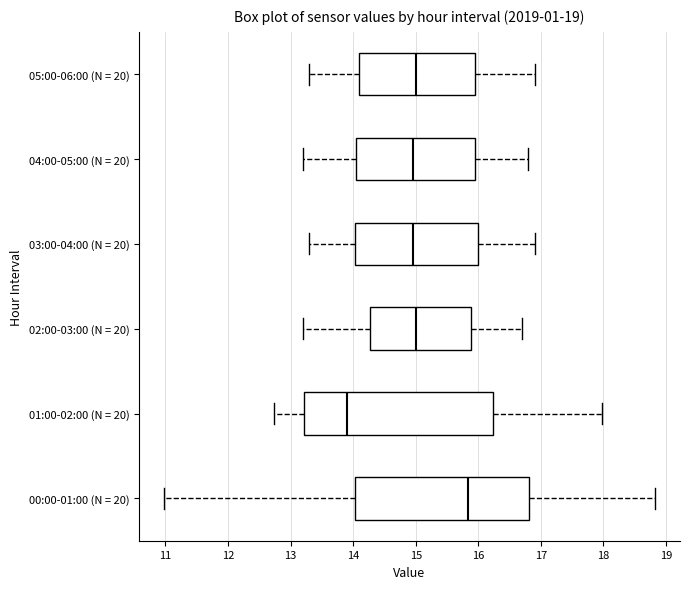

Which box's median line is the furthest to the left?

01:00-02:00 (N = 20)